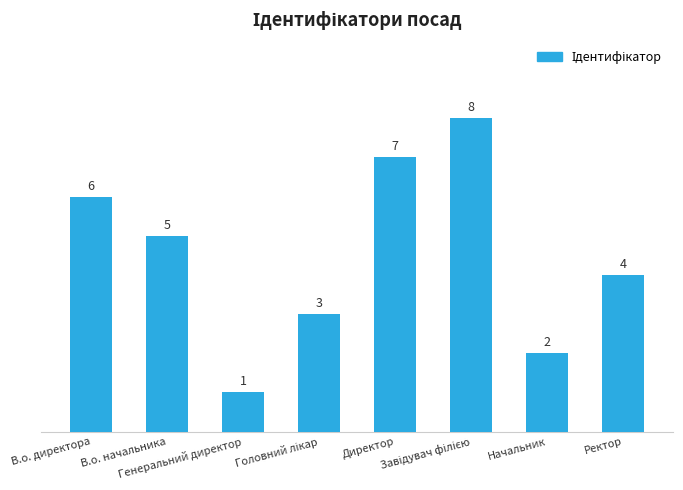

What is the value of the 8th bar from the left?

4